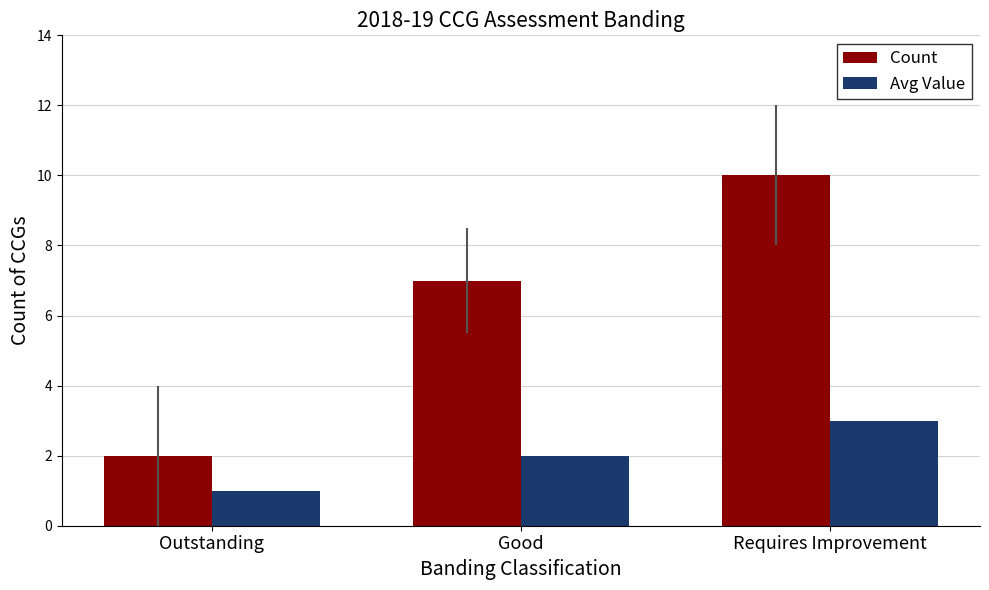

How many Count values are between 2 and 10?

3